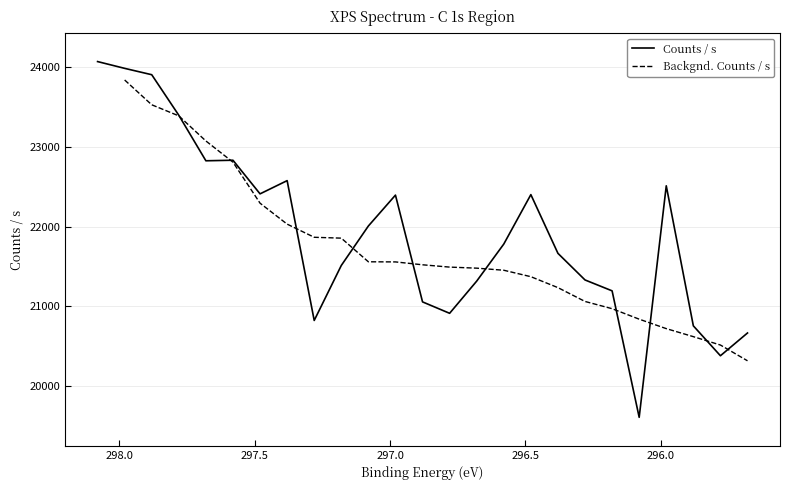

What is the label of the 21st point from the left?

296.08